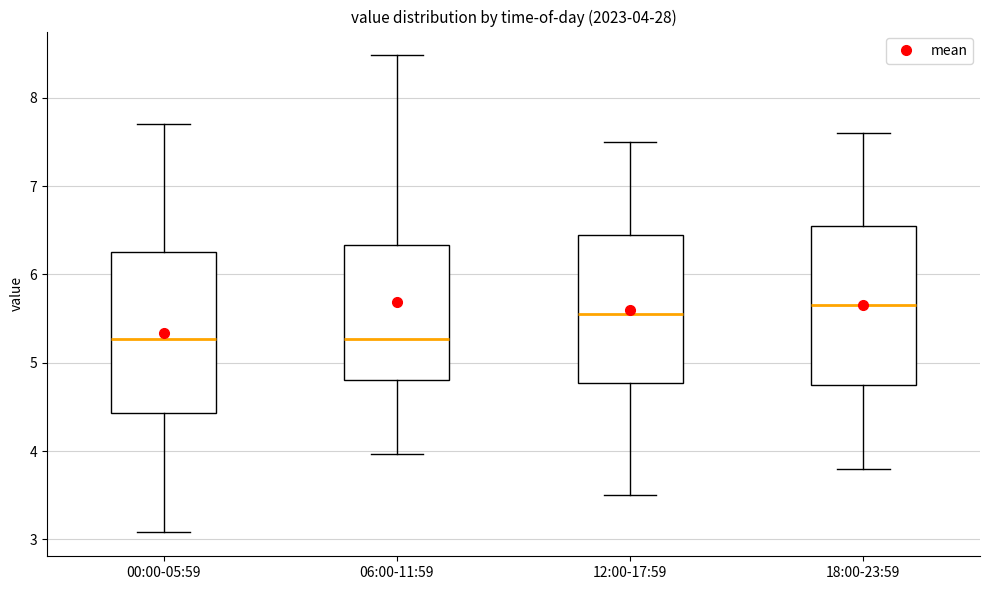

Which box's median line is the highest?

18:00-23:59